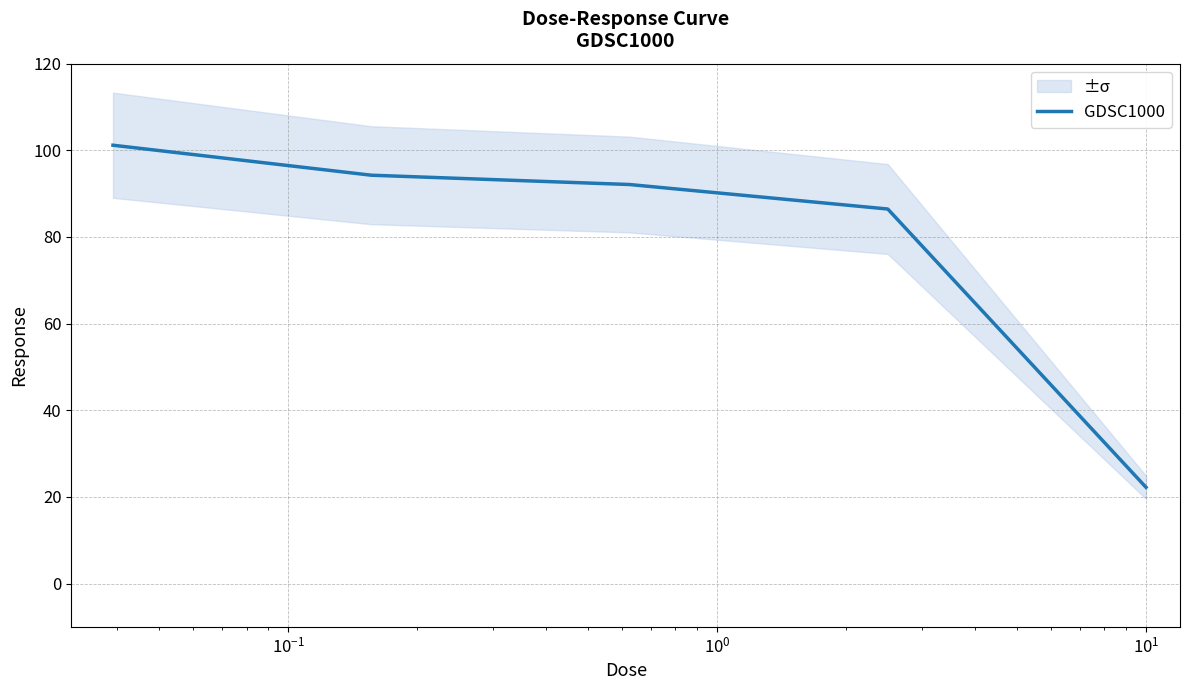

At which category does the chart reach its minimum across all series?

$\mathdefault{10^{1}}$